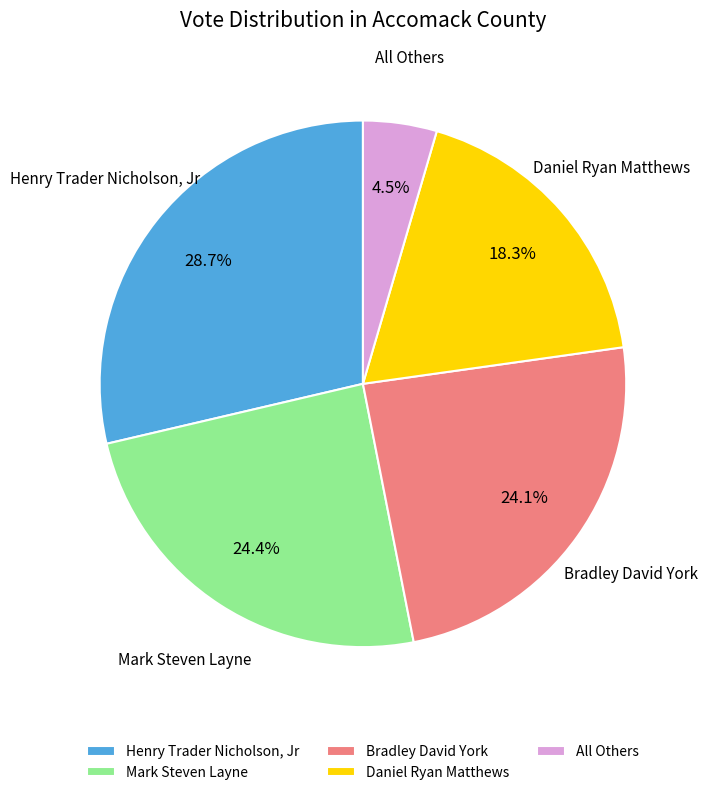

Rank the categories by value from highest to lowest.

Henry Trader Nicholson, Jr, Mark Steven Layne, Bradley David York, Daniel Ryan Matthews, All Others